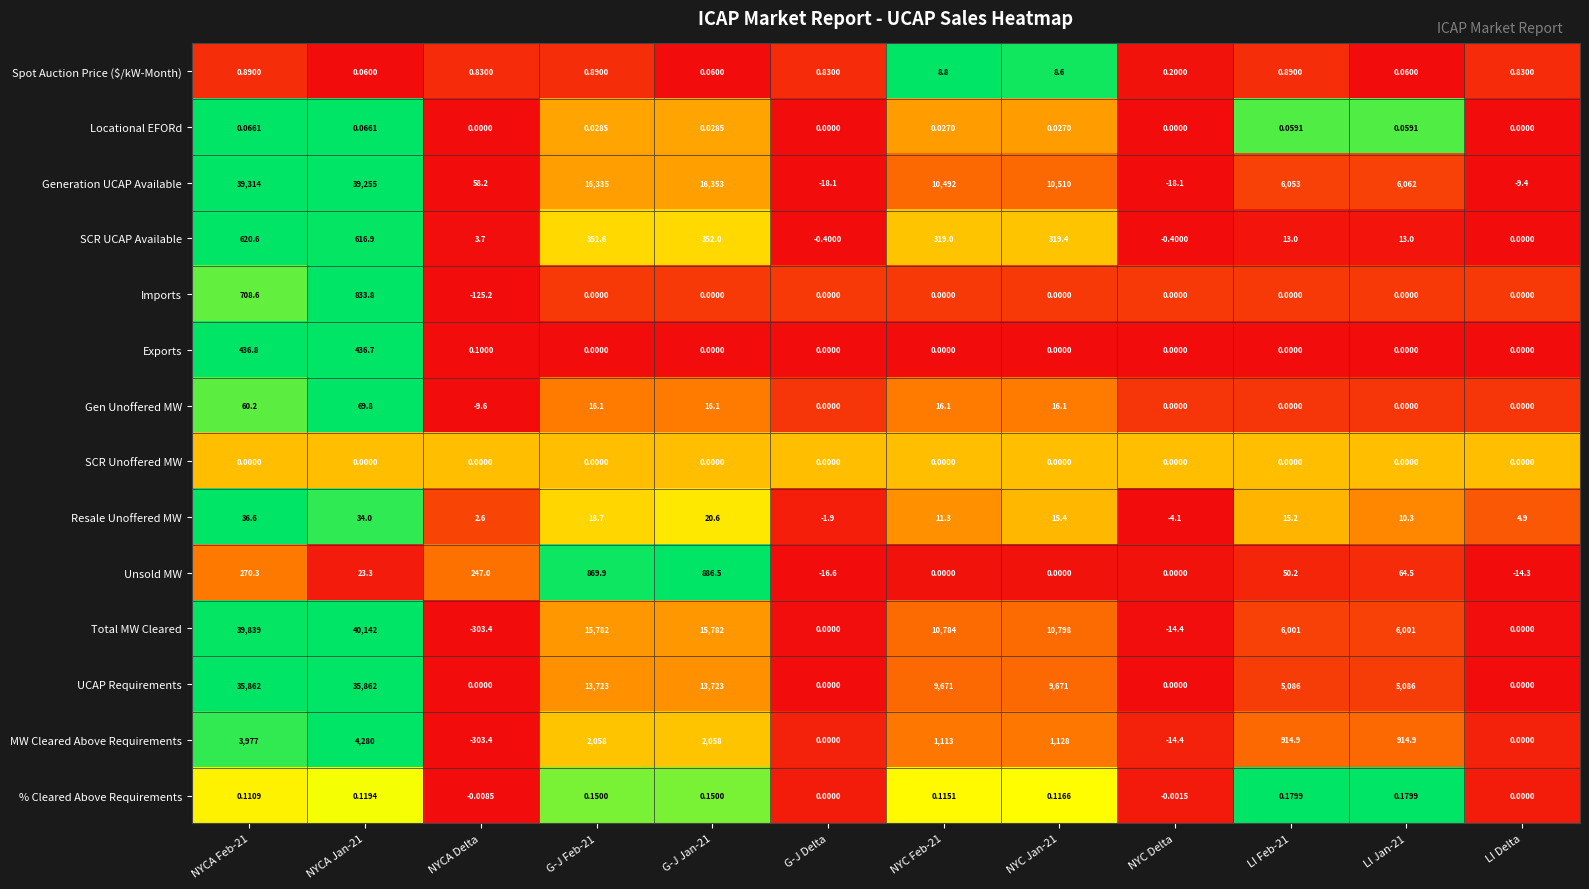

Count the number of categories in the chart.

12